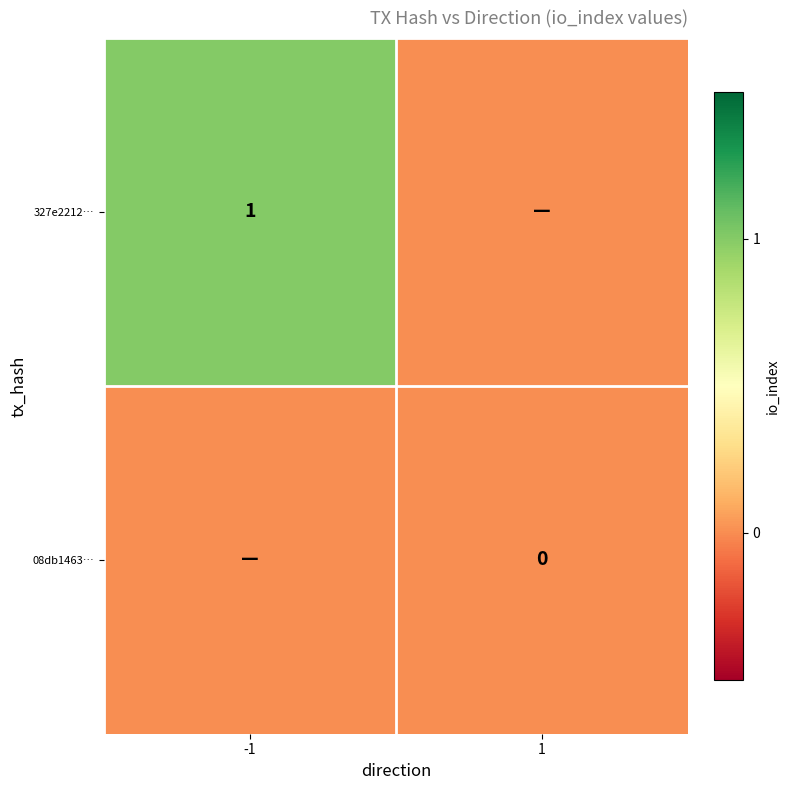

Which series has the largest total across all categories?

327e2212…